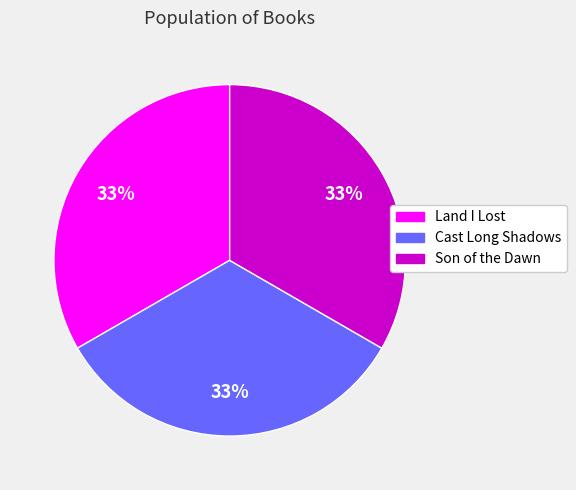

To the nearest percent, what portion does Land I Lost represent?

33%